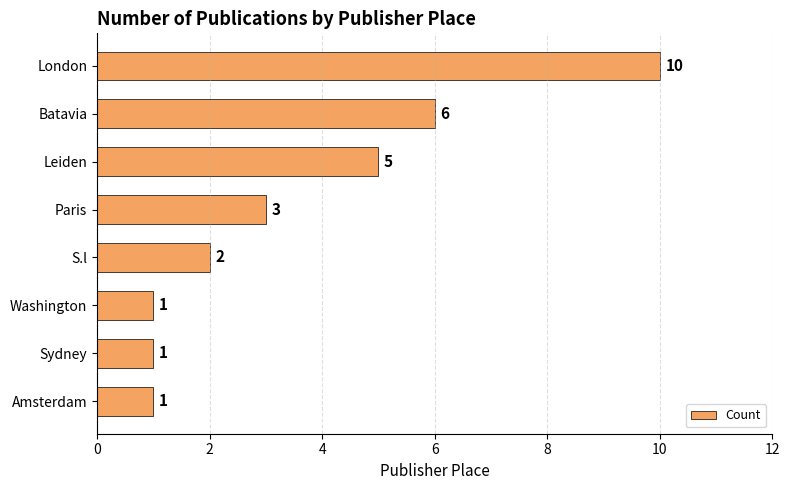

Reading bottom to top, what are all the values shown in this chart?

1	1	1	2	3	5	6	10